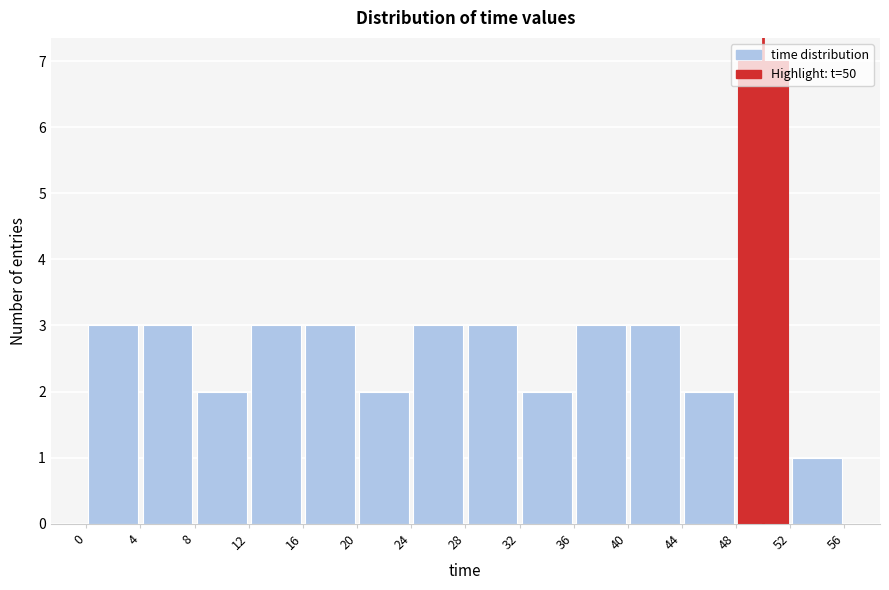

Reading left to right, transcribe this chart: for each bar, give the range it covers on the x-axis and its height. The values are not printed on the chart, so give them approximately, as read against the axis.

0 to 4: 3
4 to 8: 3
8 to 12: 2
12 to 16: 3
16 to 20: 3
20 to 24: 2
24 to 28: 3
28 to 32: 3
32 to 36: 2
36 to 40: 3
40 to 44: 3
44 to 48: 2
48 to 52: 7
52 to 56: 1